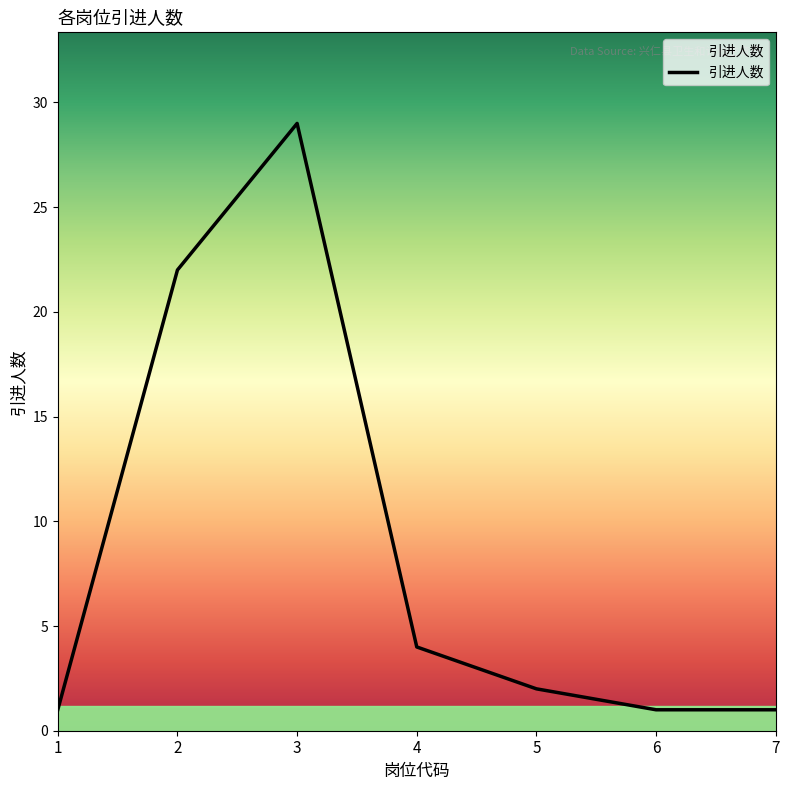

What is the change in value from 2 to 3?

+7